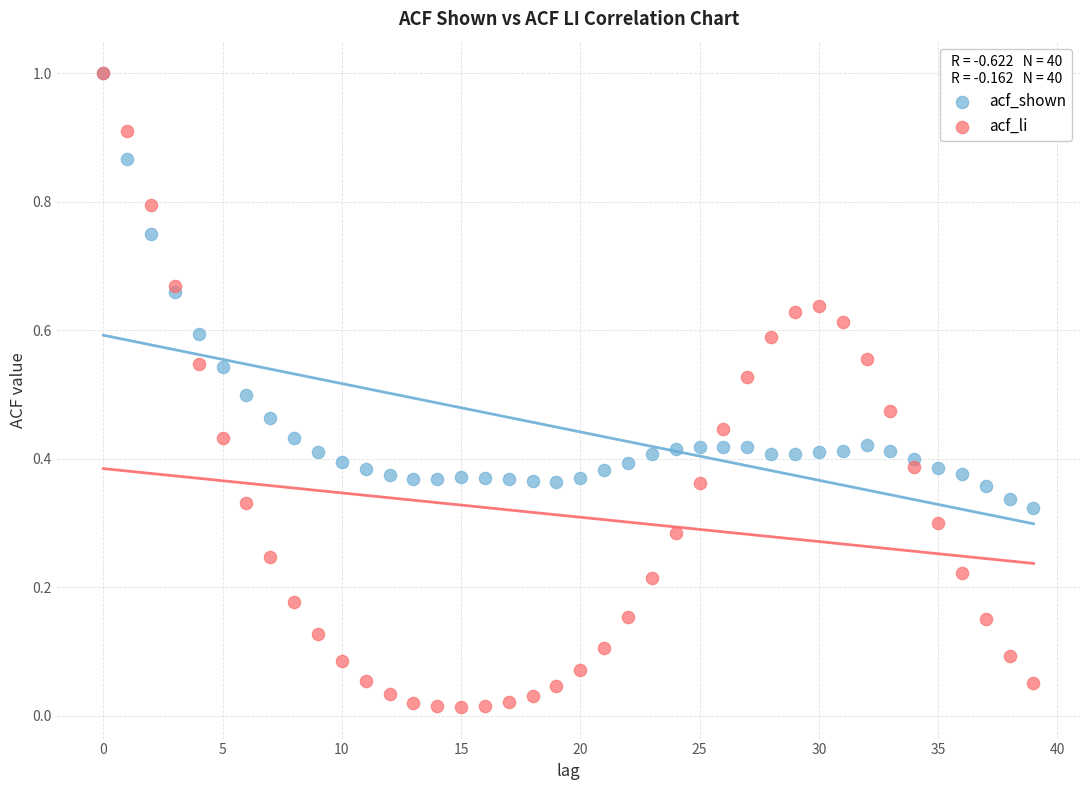

What are all the series names shown in the legend?

acf_shown, acf_li